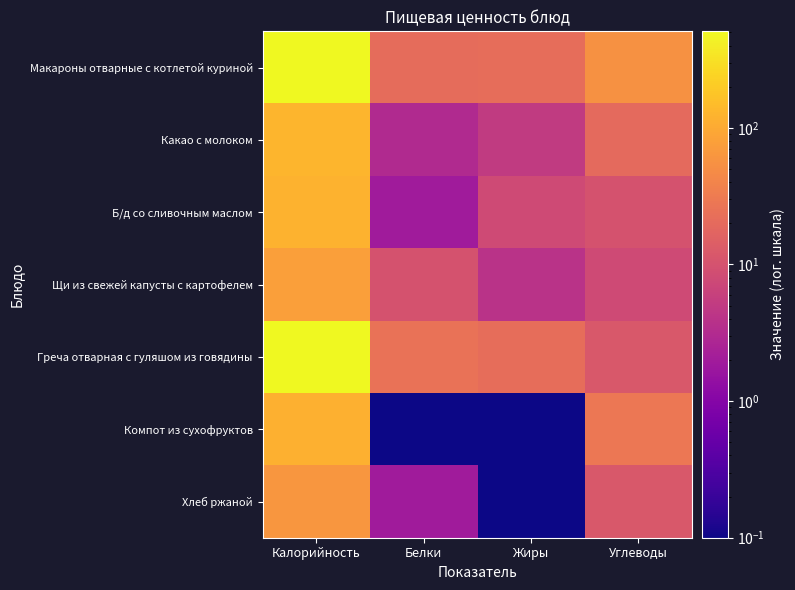

Which series has the largest total across all categories?

Макароны отварные с котлетой куриной